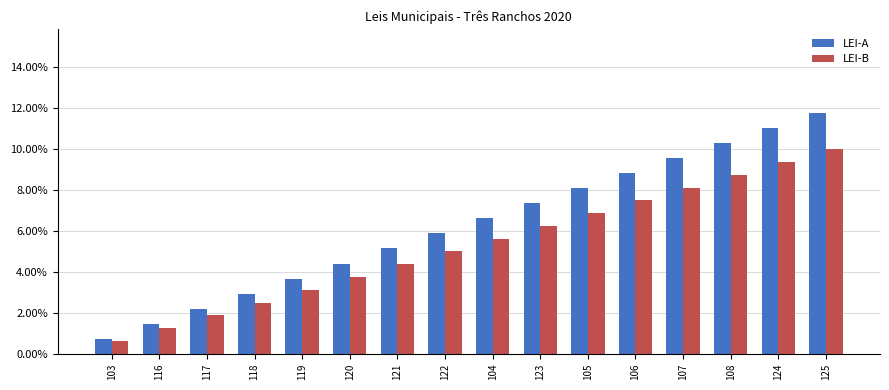

Does the chart contain stacked bars?

No